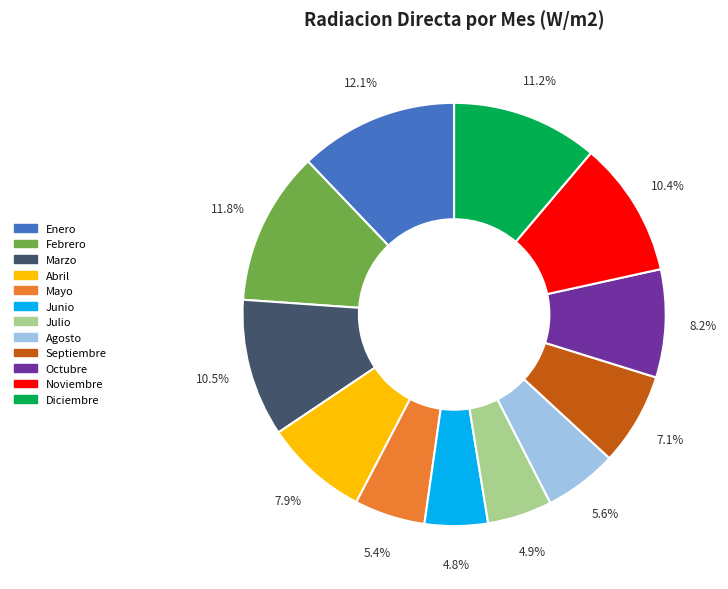

Is it true that Junio is 15% of the pie?

False